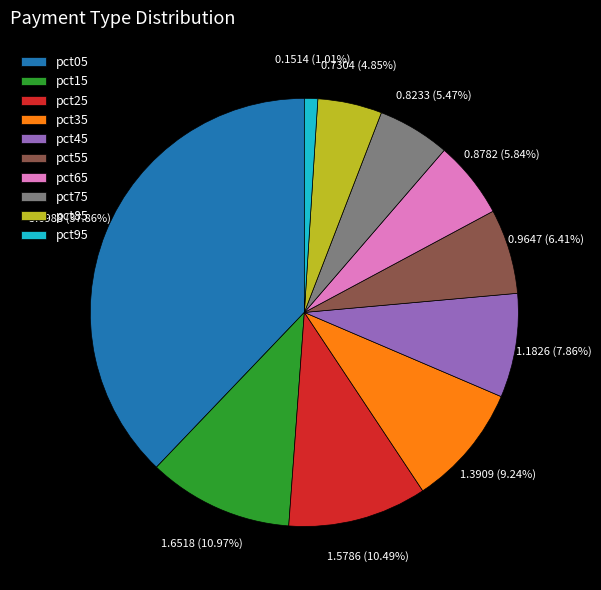

What percentage do pct15 and pct25 together represent?

21.5%